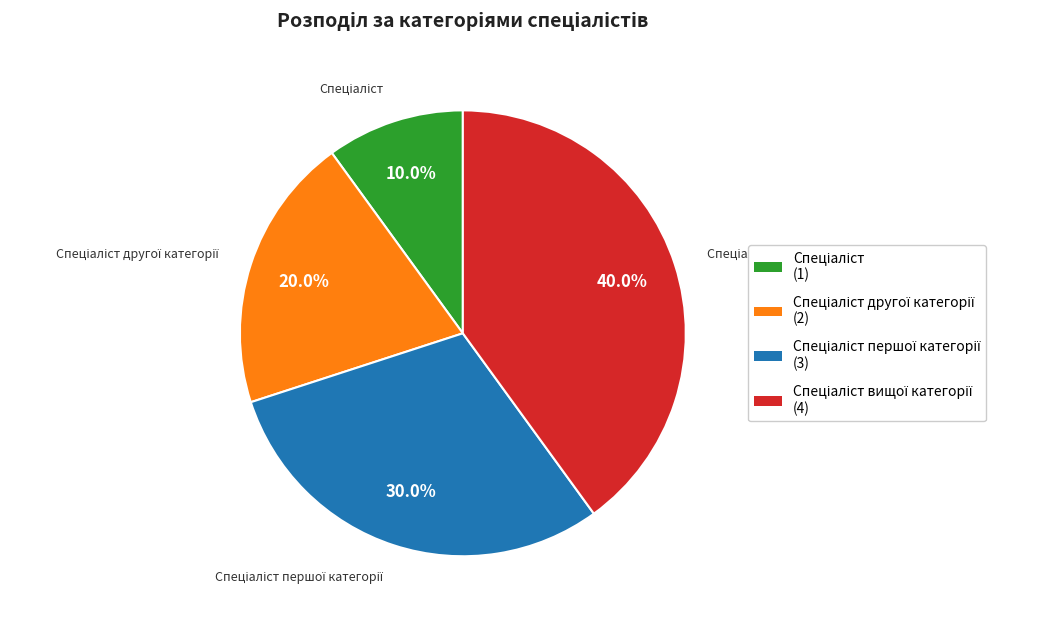

Is there any slice that represents more than half of the pie?

No